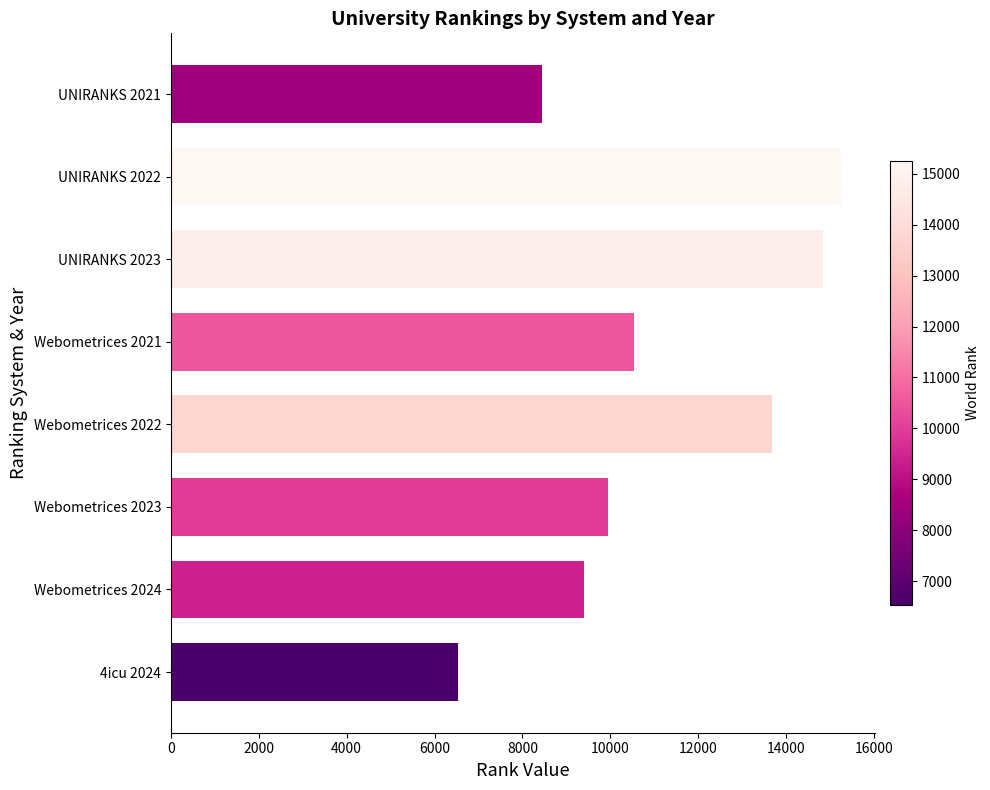

Which has a higher value, UNIRANKS 2022 or 4icu 2024?

UNIRANKS 2022